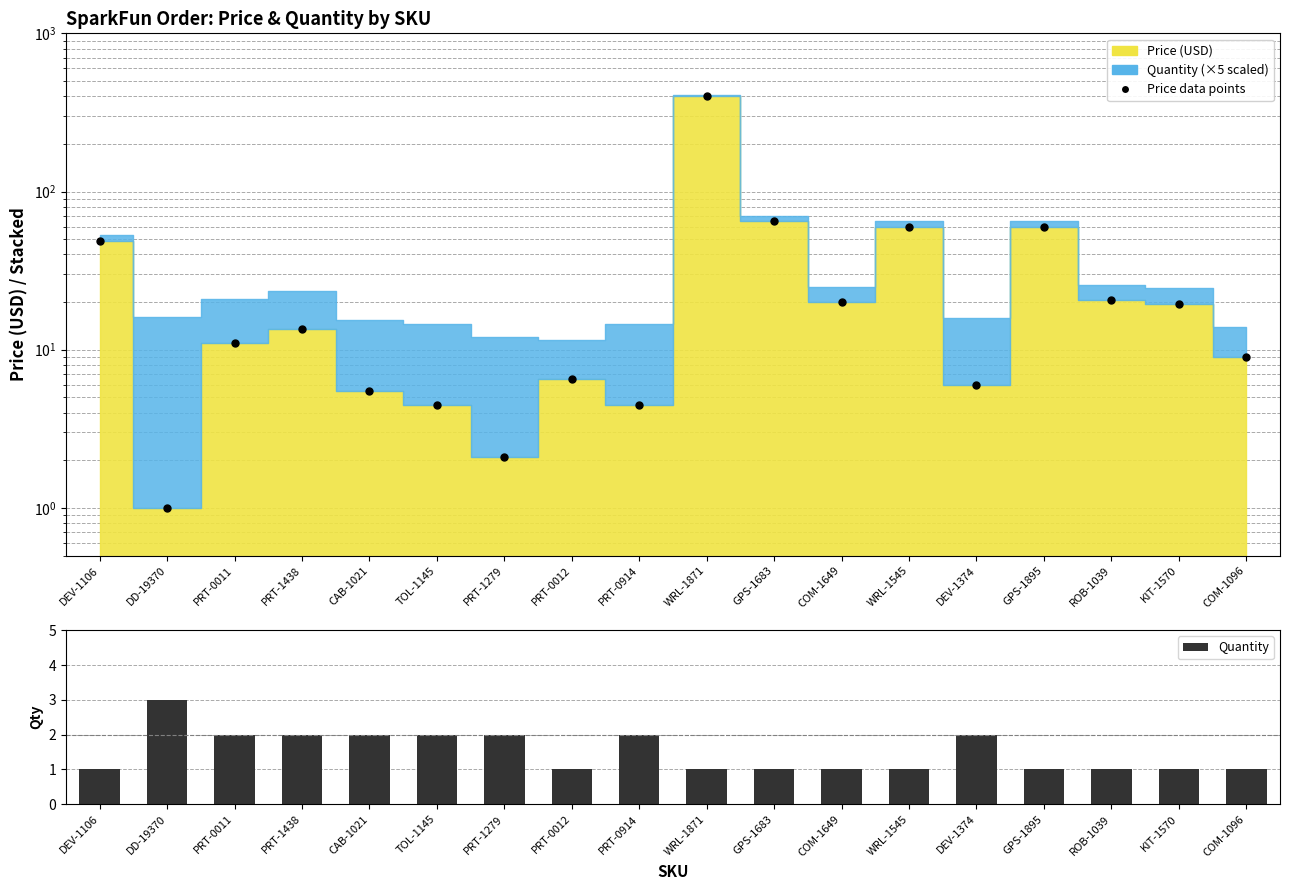

List the labels in order of value, smallest first.

DEV-1106, PRT-0012, WRL-1871, GPS-1683, COM-1649, WRL-1545, GPS-1895, ROB-1039, KIT-1570, COM-1096, PRT-0011, PRT-1438, CAB-1021, TOL-1145, PRT-1279, PRT-0914, DEV-1374, DD-19370